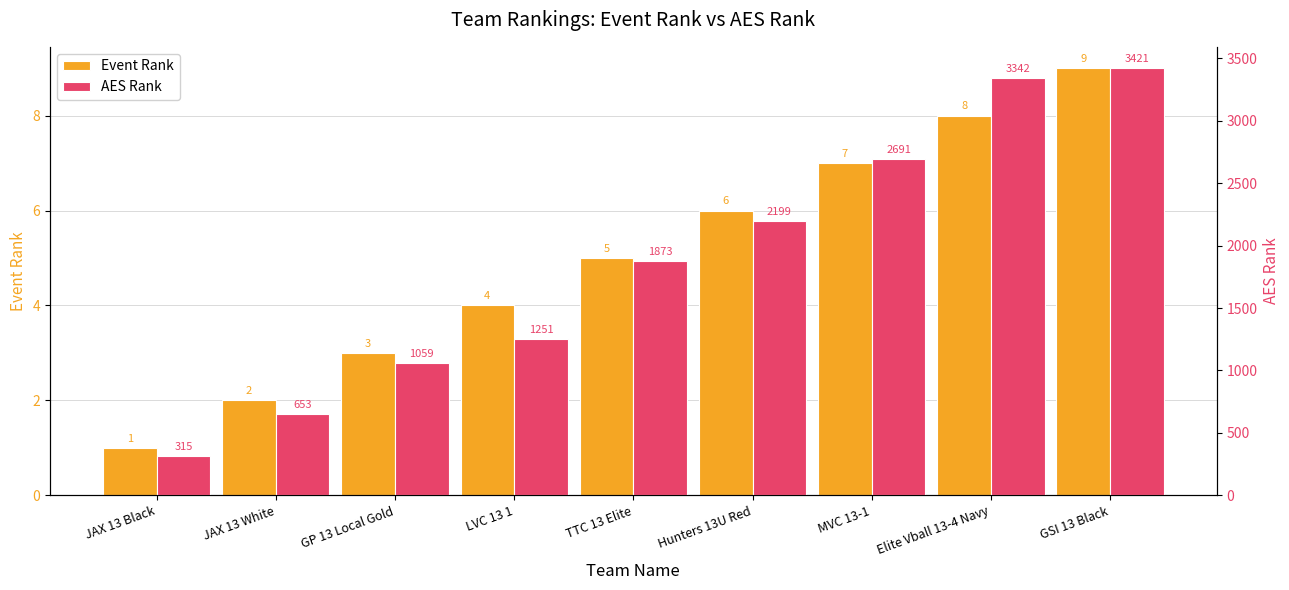

True or false: AES Rank has a value of 3342 at Elite Vball 13-4 Navy.

True